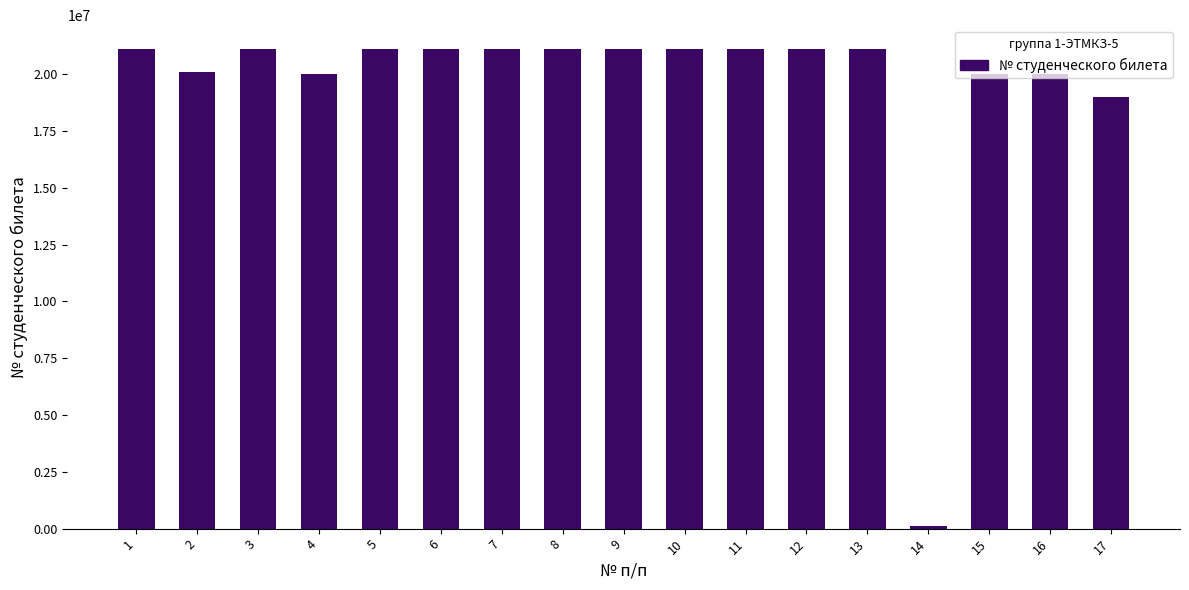

What is the ratio of the value at 7 to the value at 12?

1.0